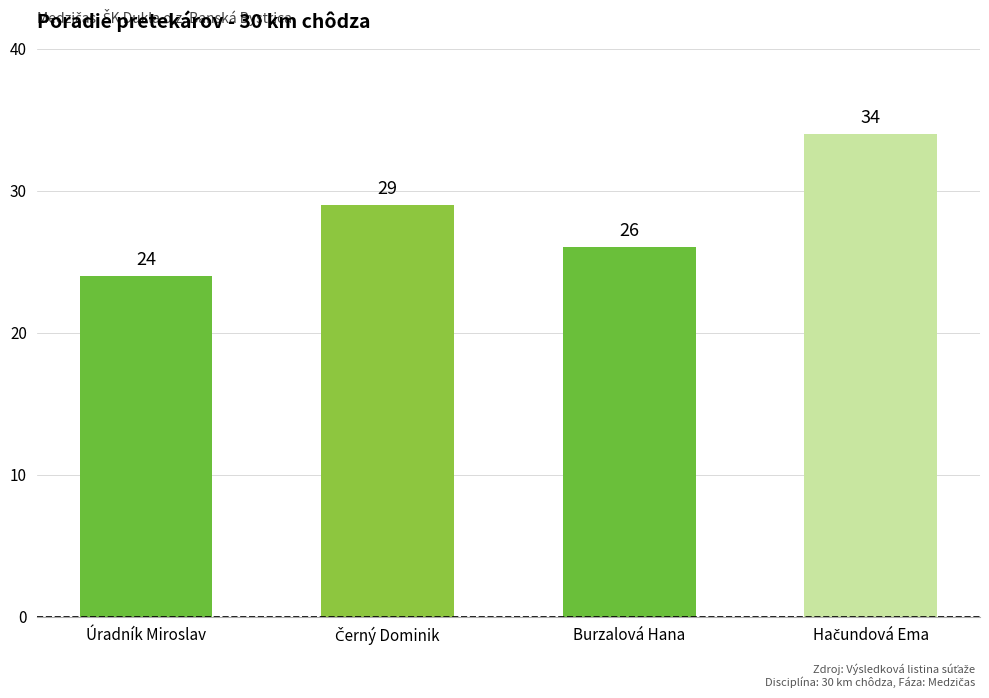

How many values are below 29?

2